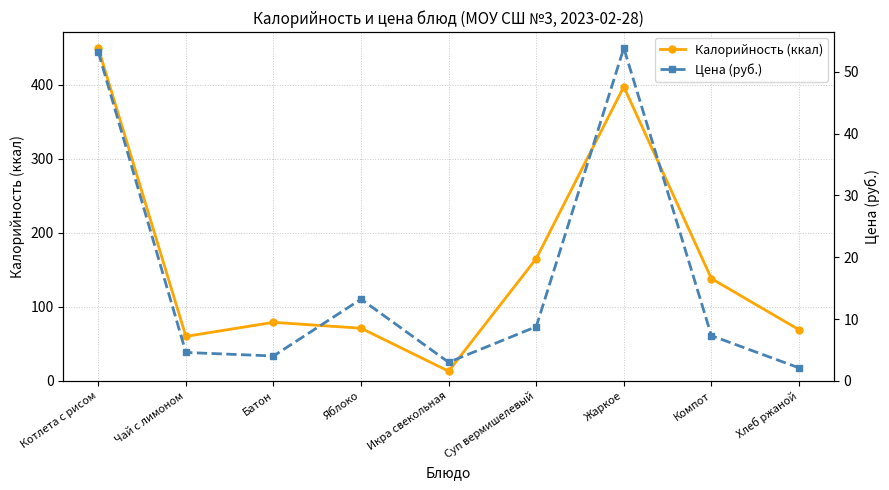

What is the label of the 3rd point from the left?

Батон